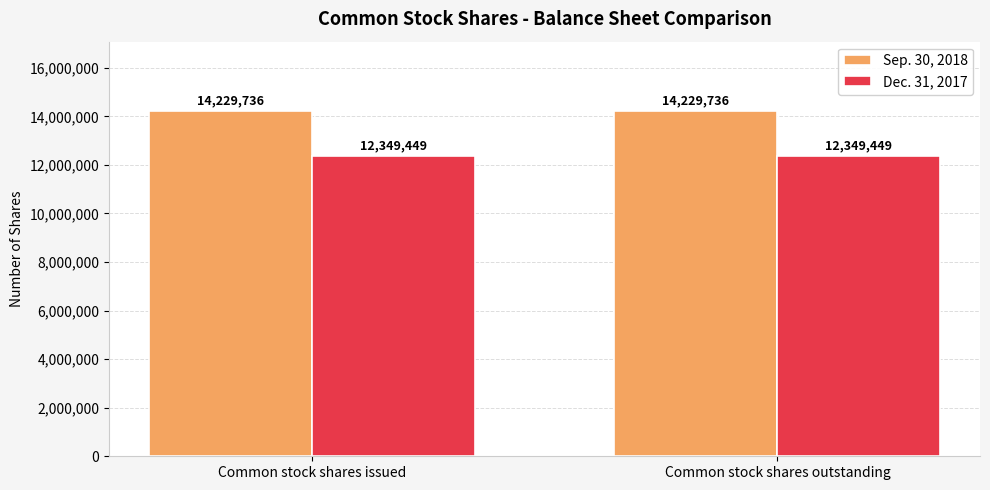

Reading left to right, list all the values displayed in this chart.

Sep. 30, 2018: Common stock shares issued=14229736	Common stock shares outstanding=14229736
Dec. 31, 2017: Common stock shares issued=12349449	Common stock shares outstanding=12349449